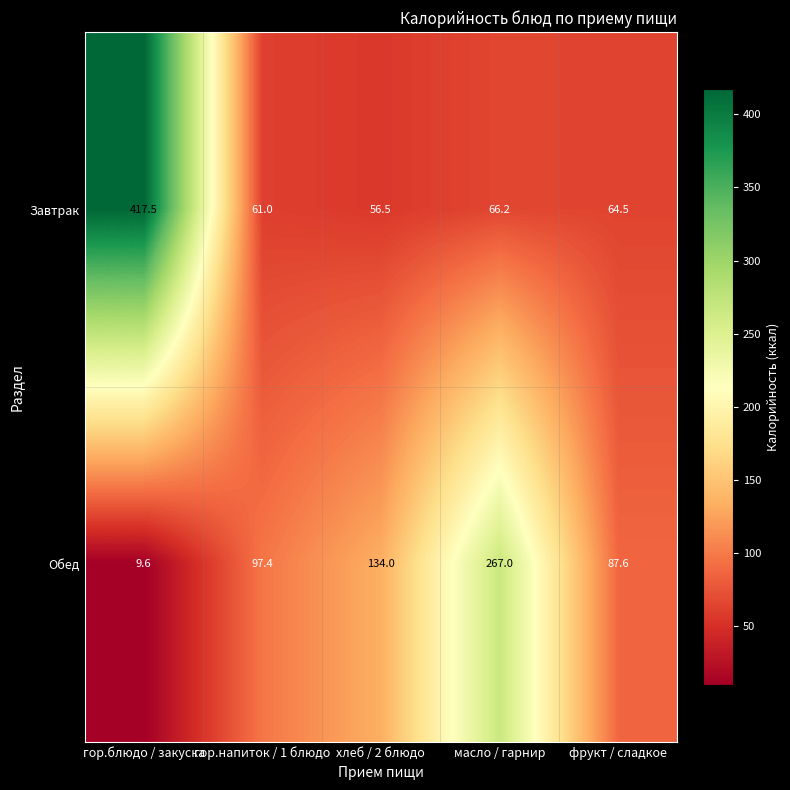

At which category does the chart reach its peak across all series?

гор.блюдо / закуска